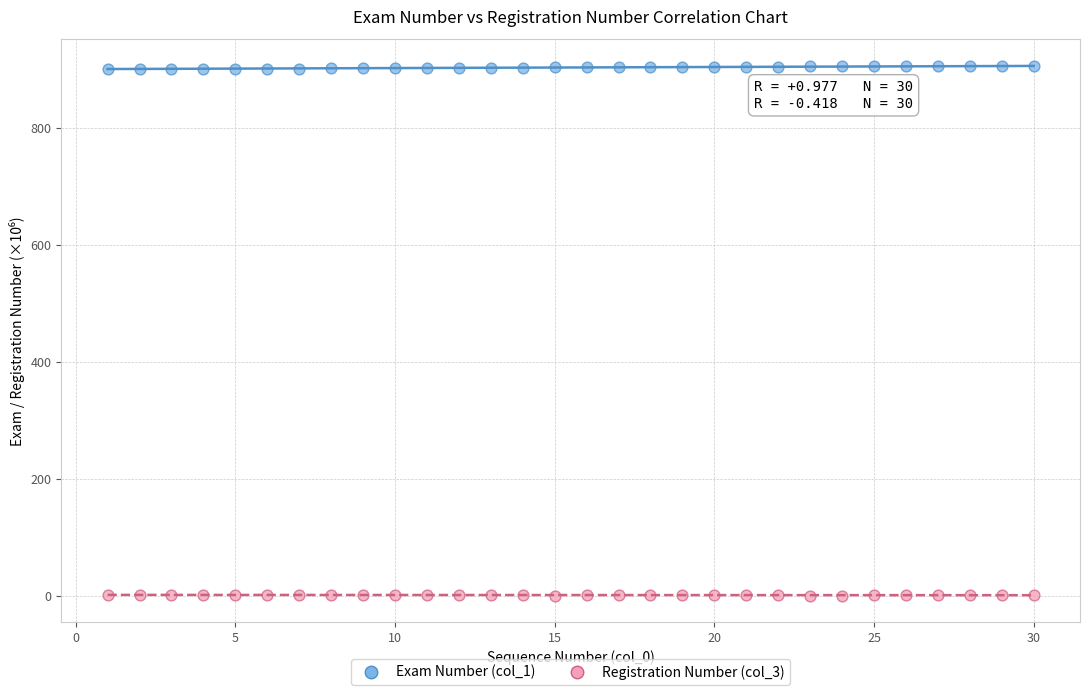

Across all data points, what is the range of Y values (max minus min)?

906.0